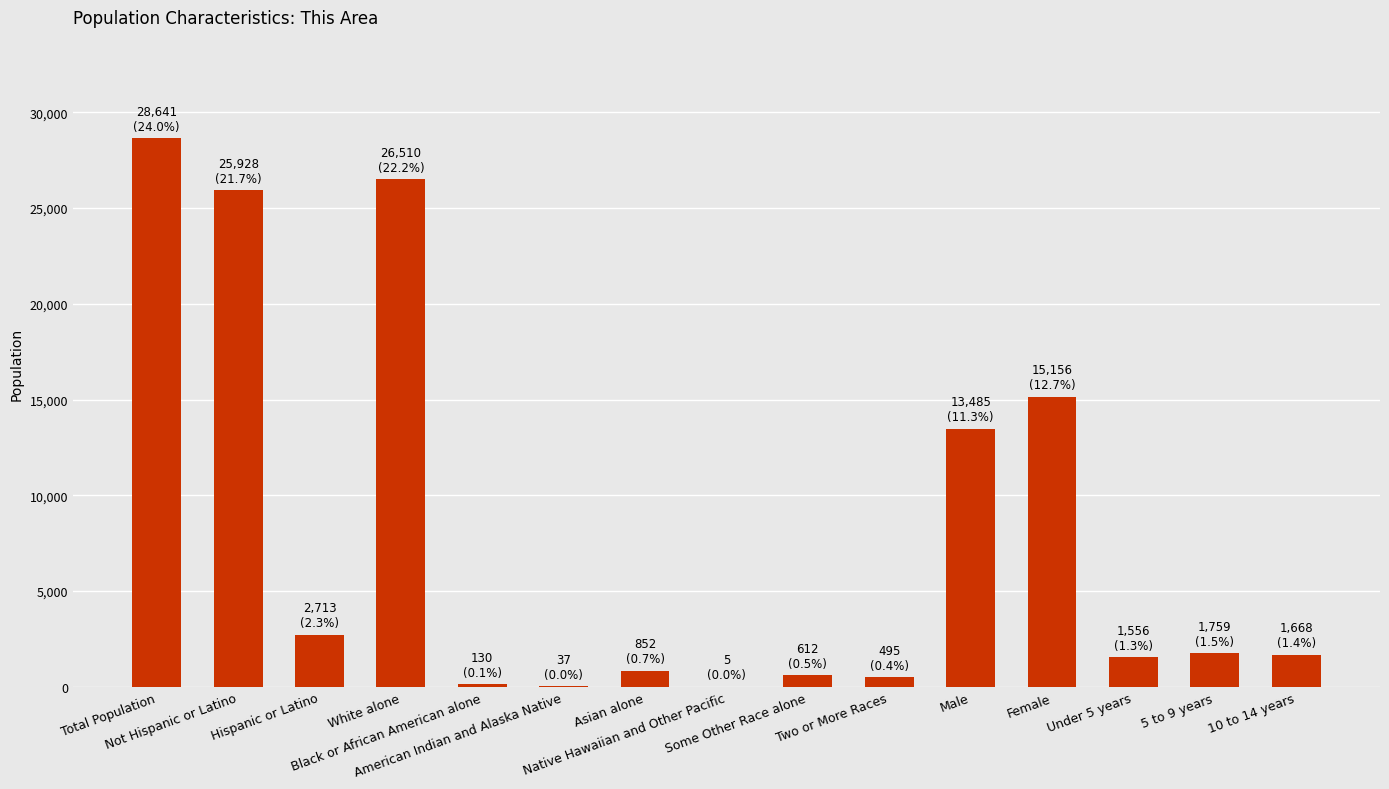

What is the maximum value shown in the chart?

28641